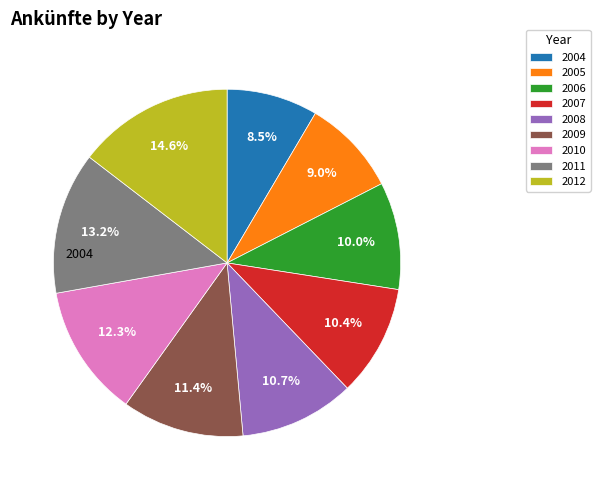

To the nearest percent, what percentage of the pie is 2009?

11%